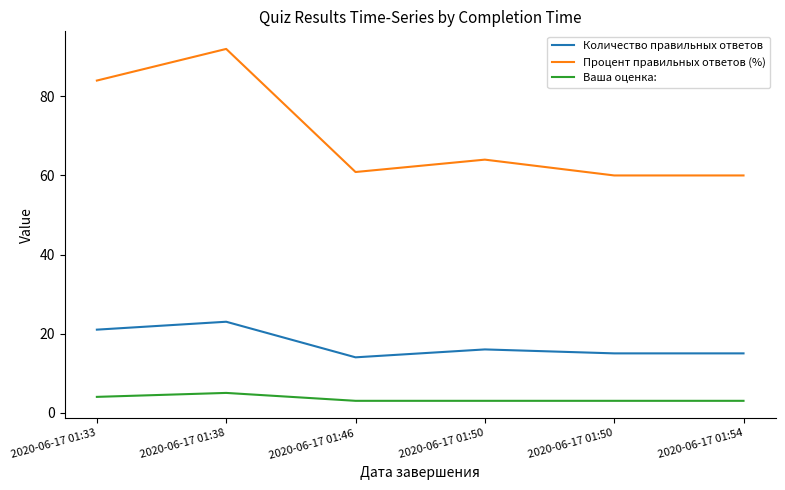

True or false: Ваша оценка: has more than 0 points higher than both neighbors.

True